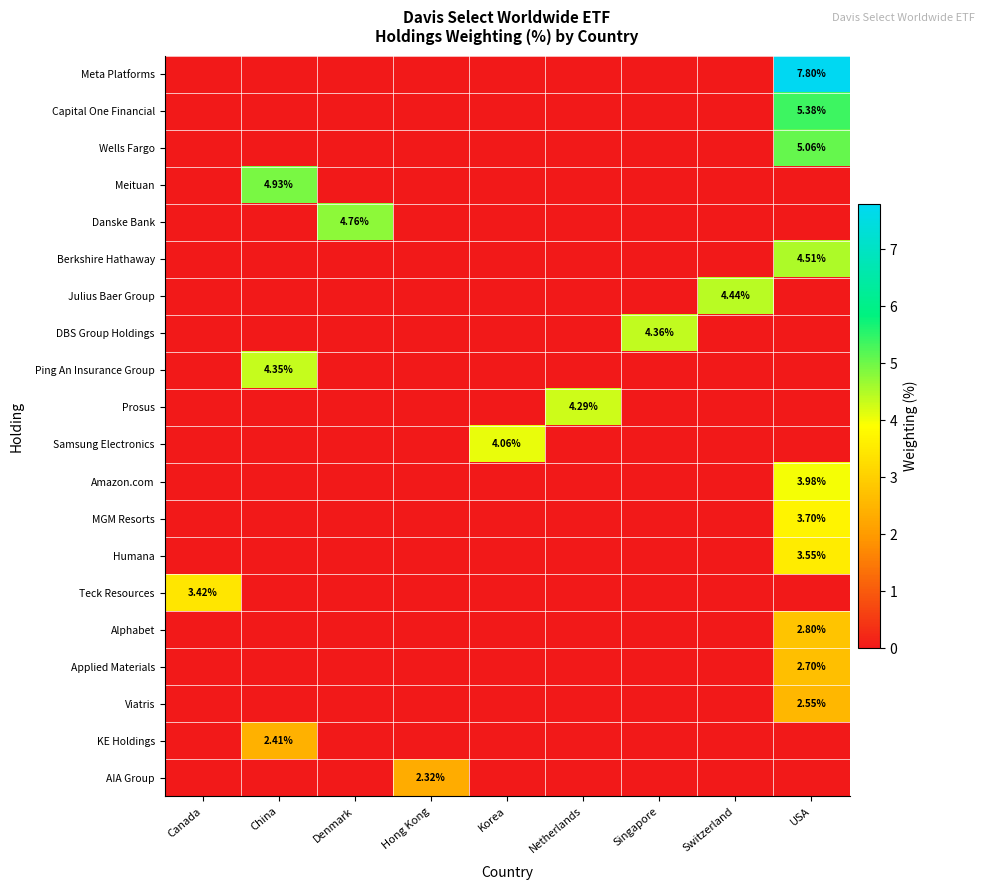

What is the greatest value displayed?

7.8